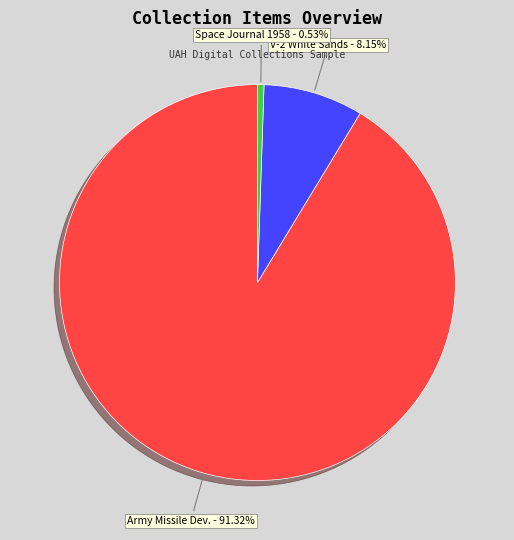

How many segments does this pie chart have?

3